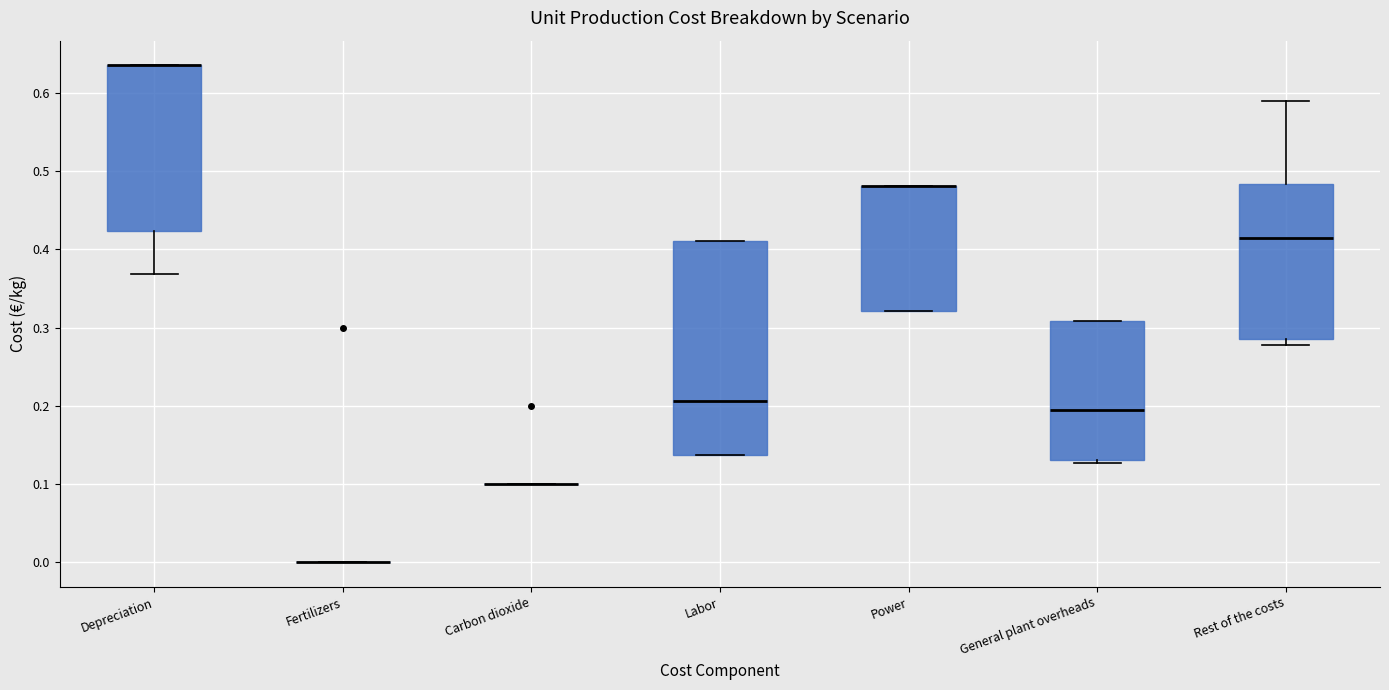

Reading left to right, transcribe this box plot: for each box, give where its median line is, the range the box spans, and where its two whiskers end, as read against the y-axis. The values are not printed on the chart, so give them approximately, as read against the axis.

Depreciation: median 0.64 (drawn on the box's upper edge), box 0.42 to 0.64, whiskers 0.37 to 0.64
Fertilizers: box collapsed to a line at 0.00, whiskers 0.00 to 0.00
Carbon dioxide: box collapsed to a line at 0.10, whiskers 0.10 to 0.10
Labor: median 0.21, box 0.14 to 0.41, whiskers 0.14 to 0.41
Power: median 0.48 (drawn on the box's upper edge), box 0.32 to 0.48, whiskers 0.32 to 0.48
General plant overheads: median 0.20, box 0.13 to 0.31, whiskers 0.13 (just below the box's lower edge) to 0.31
Rest of the costs: median 0.41, box 0.29 to 0.48, whiskers 0.28 to 0.59